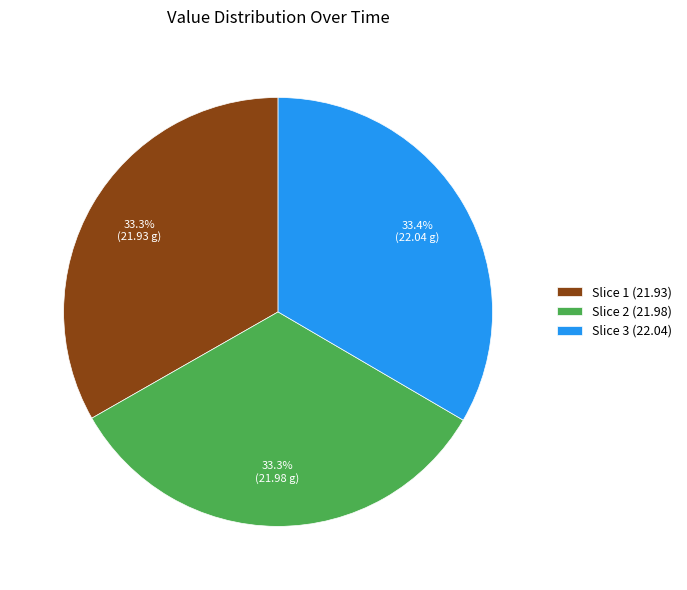

Is the sum of Slice 3 (22.04) and Slice 1 (21.93) greater than half?

Yes